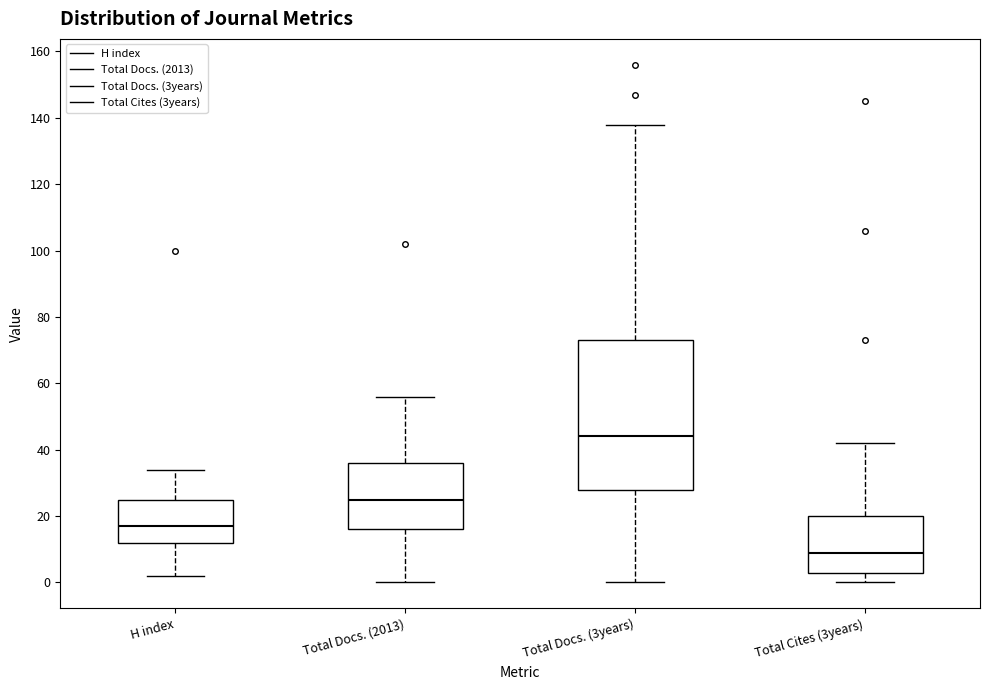

Reading left to right, transcribe this box plot: for each box, give where its median line is, the range the box spans, and where its two whiskers end, as read against the y-axis. The values are not printed on the chart, so give them approximately, as read against the axis.

H index: median 18, box 12 to 26, whiskers 2 to 34
Total Docs. (2013): median 26, box 16 to 36, whiskers 0 to 56
Total Docs. (3years): median 44, box 28 to 74, whiskers 0 to 138
Total Cites (3years): median 10, box 4 to 20, whiskers 0 to 42